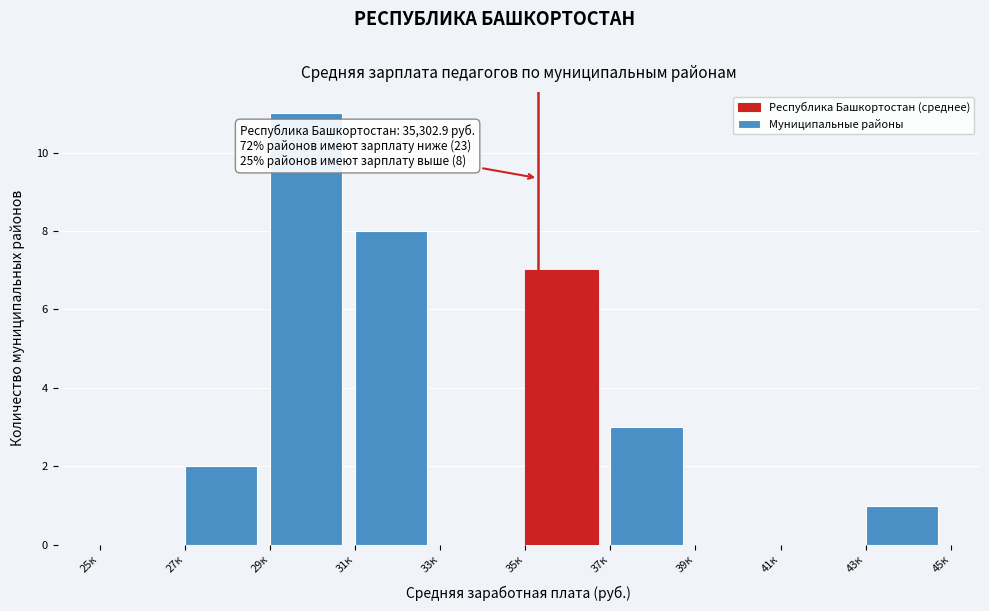

Reading left to right, extract all data points from this chart.

25к=0	27к=2	29к=11	31к=8	33к=0	35к=7	37к=3	39к=0	41к=0	43к=1